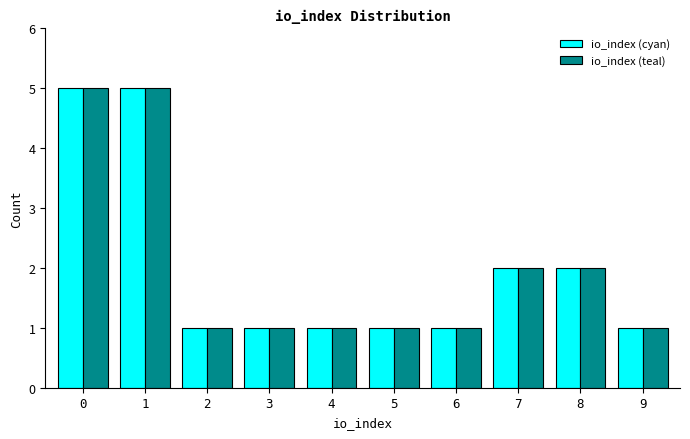

Reading right to left, extract all data points from this chart.

io_index (cyan): 1	2	2	1	1	1	1	1	5	5
io_index (teal): 1	2	2	1	1	1	1	1	5	5